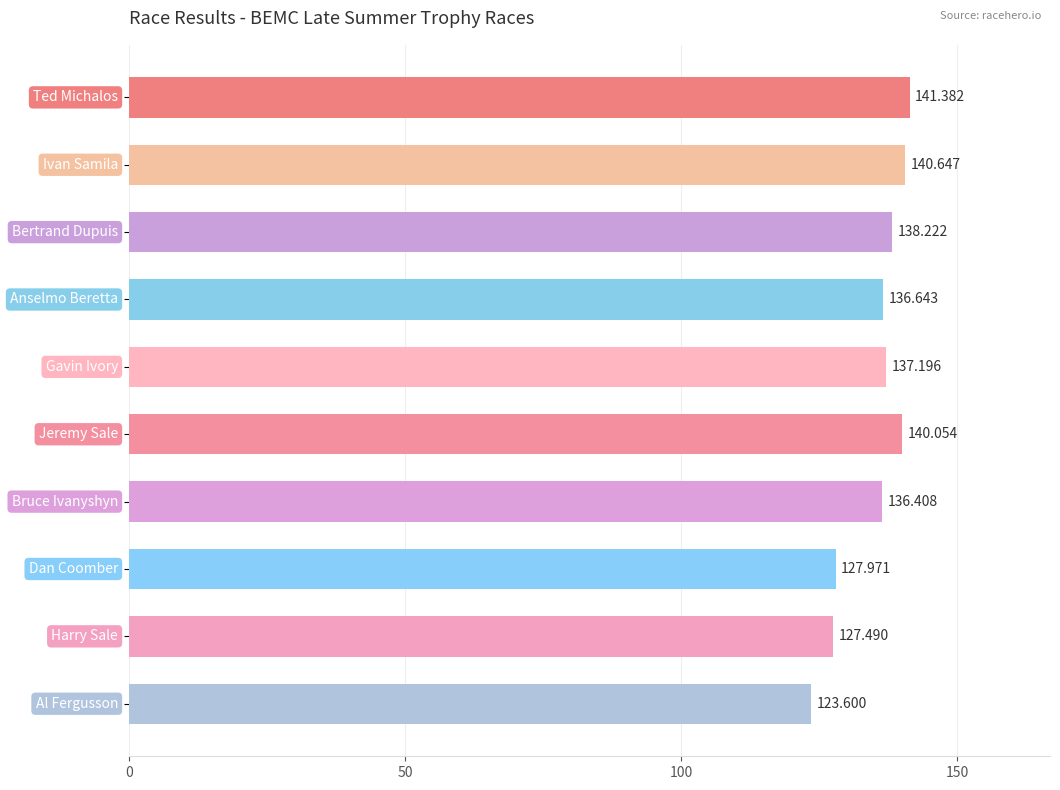

Are the bars horizontal?

Yes